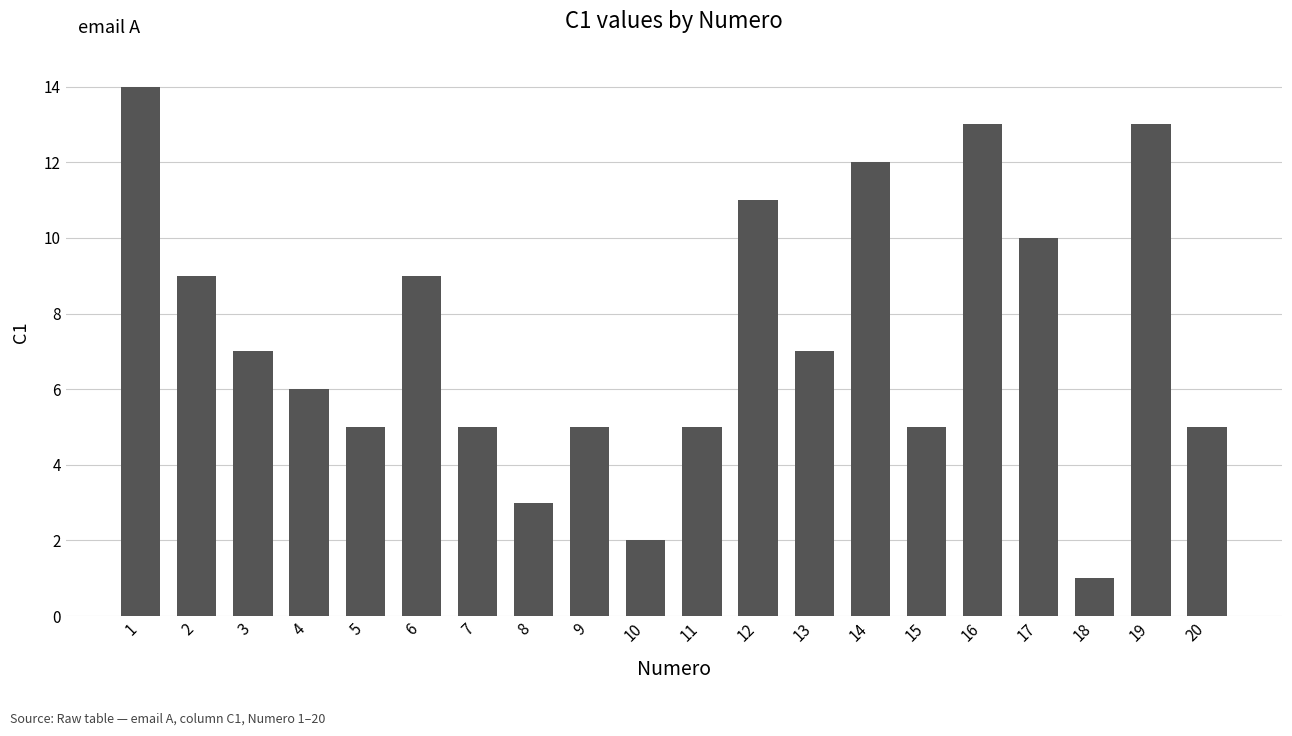

Reading left to right, what are all the values shown in this chart?

14	9	7	6	5	9	5	3	5	2	5	11	7	12	5	13	10	1	13	5